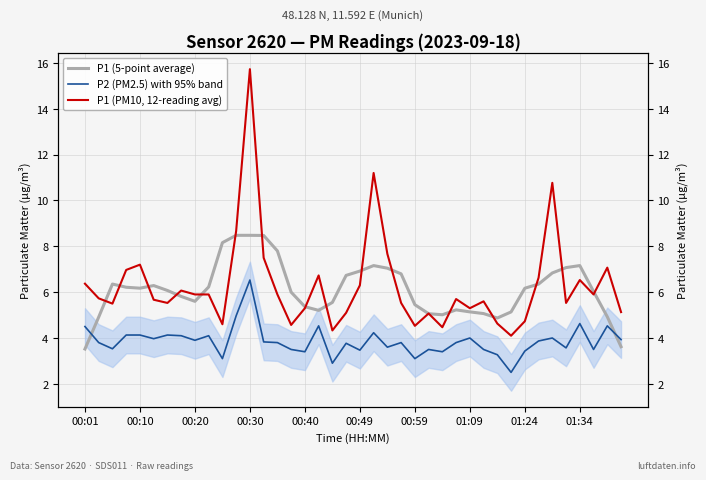

Between 01:34 and 16, which is larger?

01:34